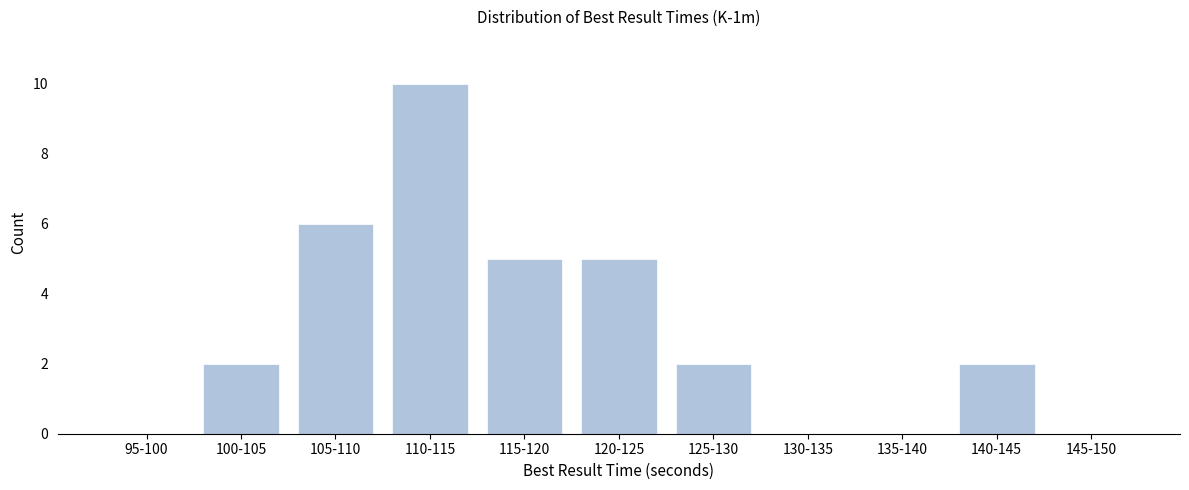

Reading left to right, what are all the values shown in this chart?

95-100=0	100-105=2	105-110=6	110-115=10	115-120=5	120-125=5	125-130=2	130-135=0	135-140=0	140-145=2	145-150=0